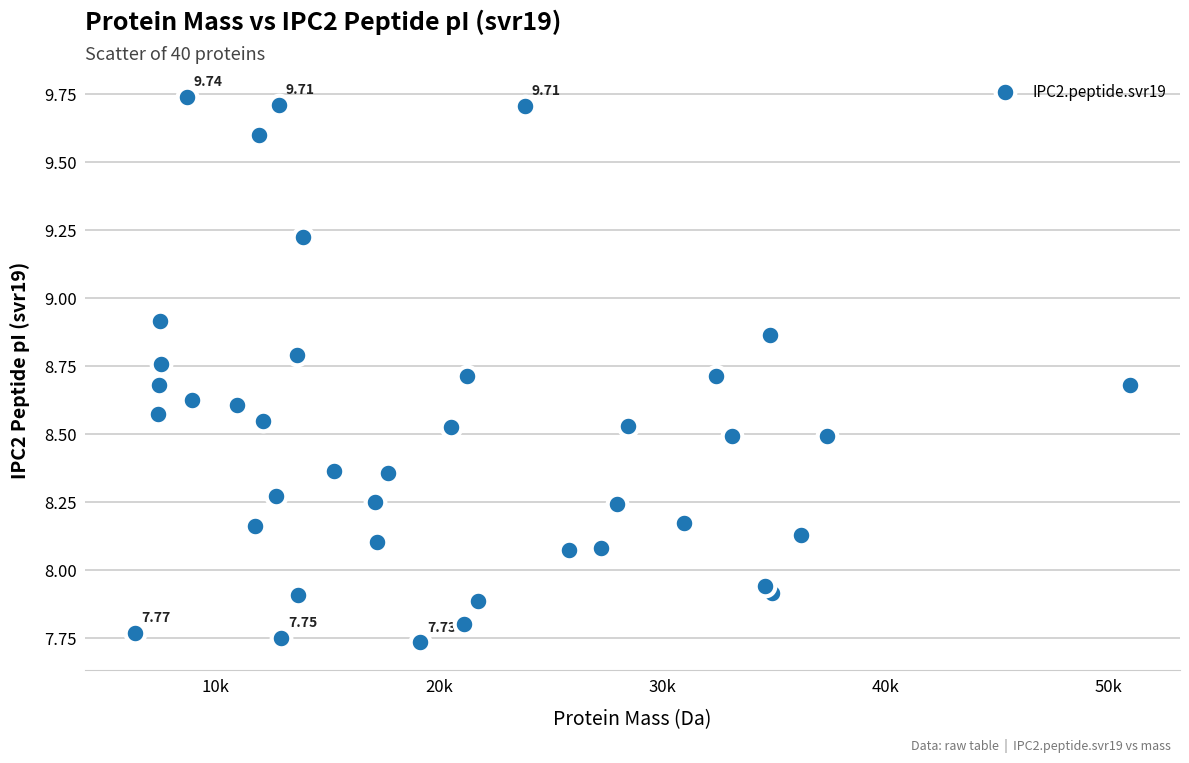

What is the range of X values (max minus min)?

44622.9